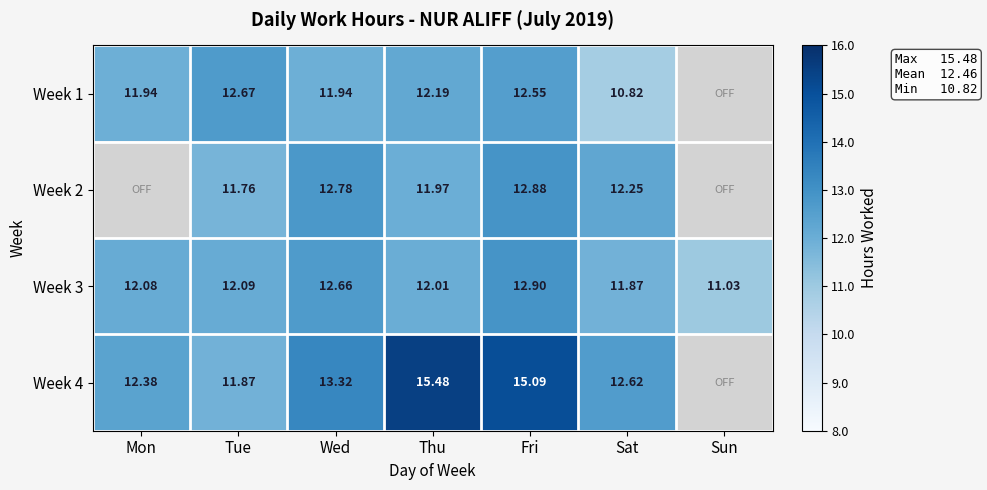

Is the value of Week 3 at Wed greater than the value of Week 4 at Tue?

Yes